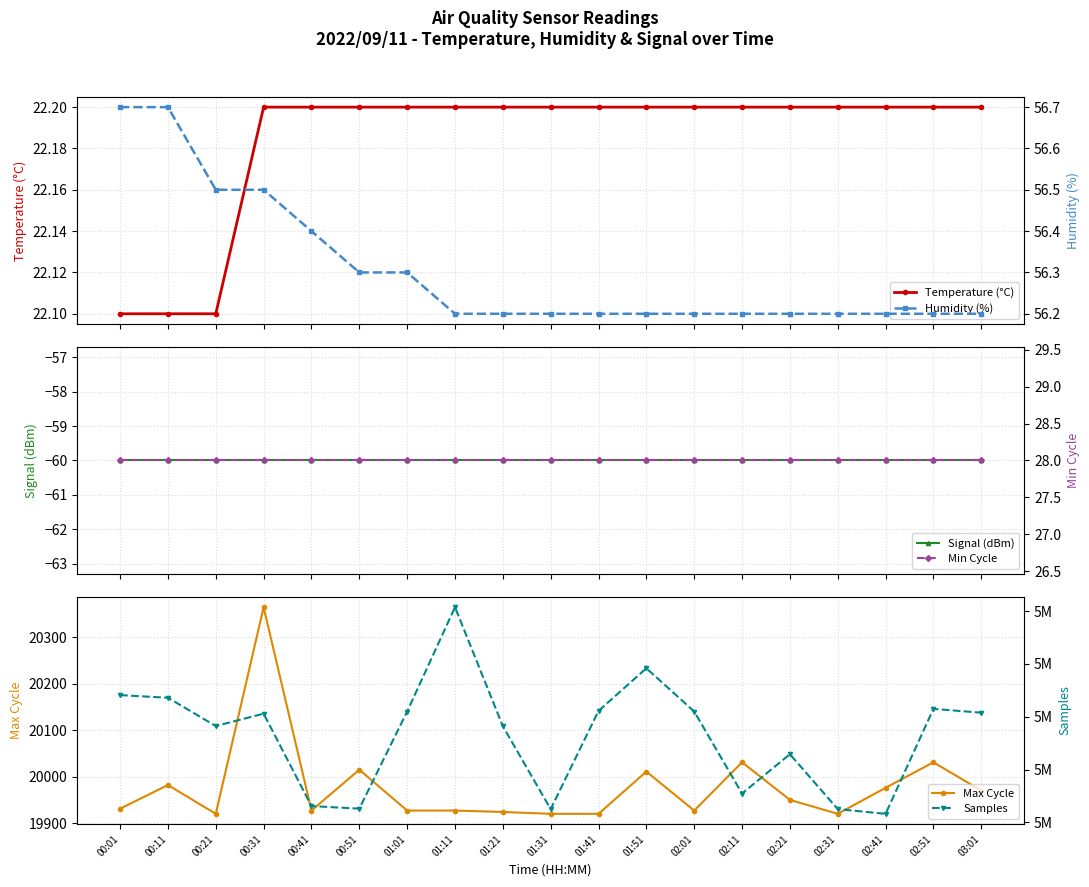

True or false: Signal (dBm) has more than 1 points higher than both neighbors.

False